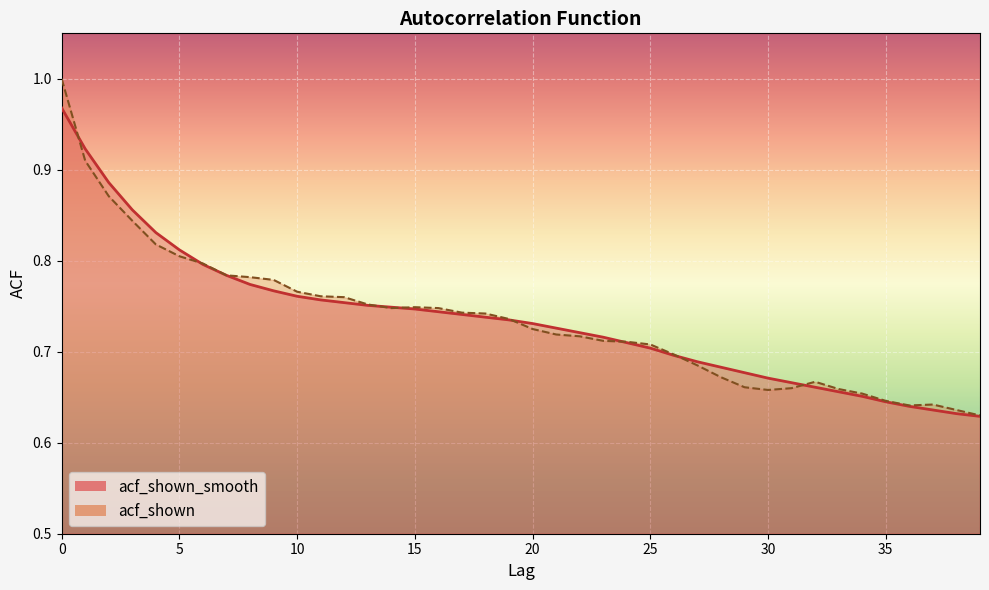

What is the sum of all acf_shown_smooth values?

29.4